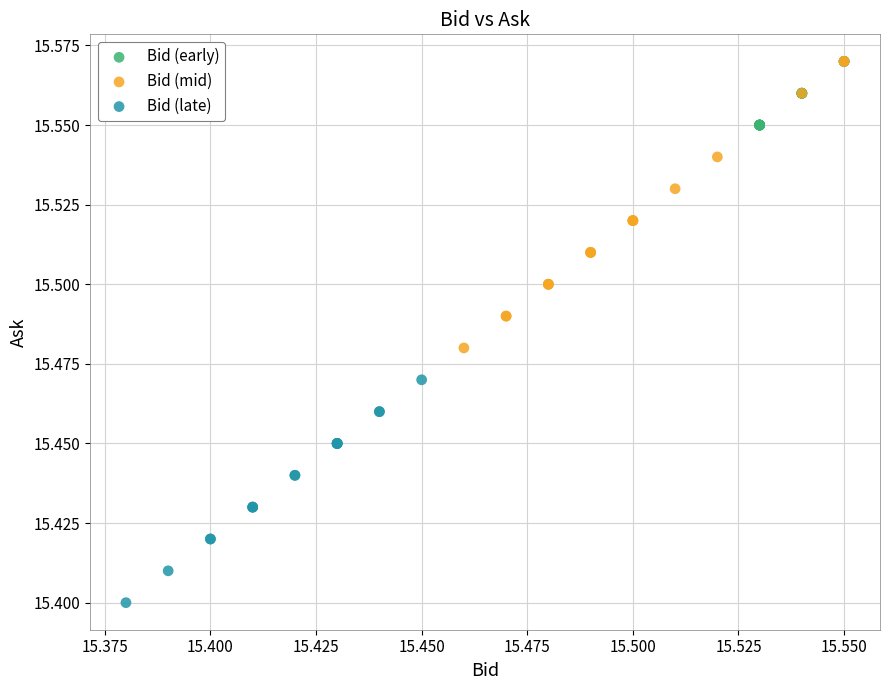

Which series has the widest spread of Y values?

Bid (mid)